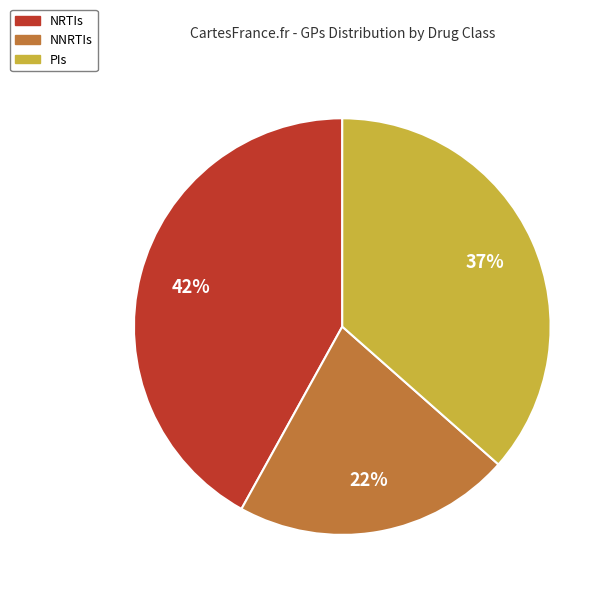

Which category has the smallest portion of the pie?

NNRTIs